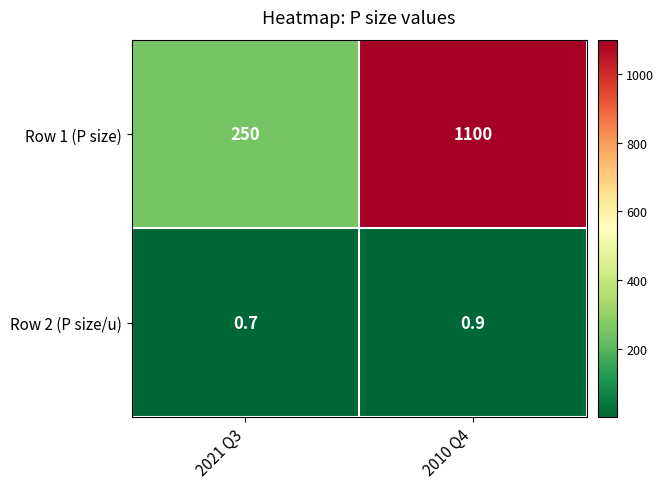

Reading left to right, transcribe all the data shown in this chart.

Row 1 (P size): 250.0	1100.0
Row 2 (P size/u): 0.7	0.9